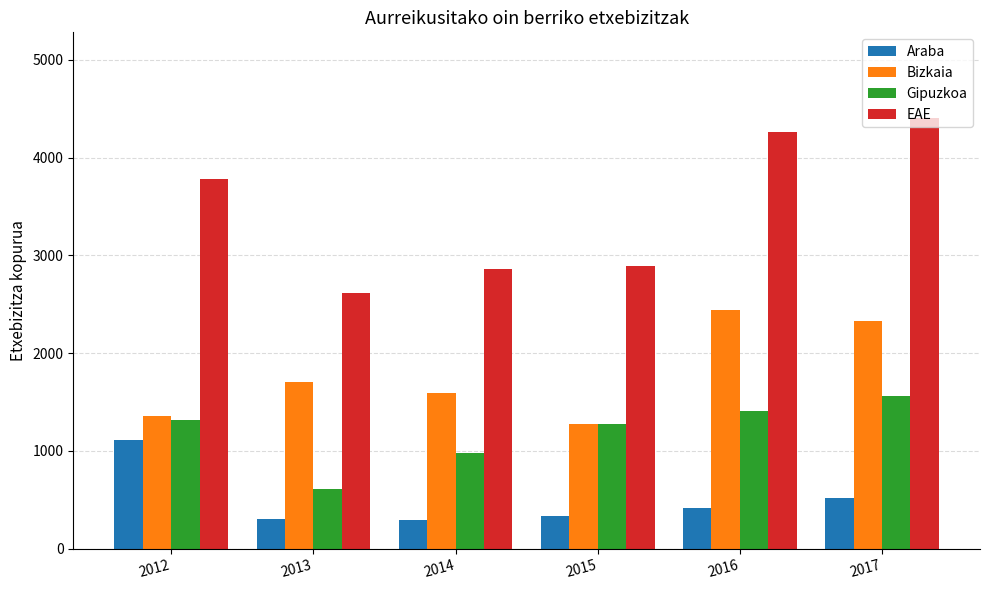

The value of Araba at 2014 is 292. True or false?

True